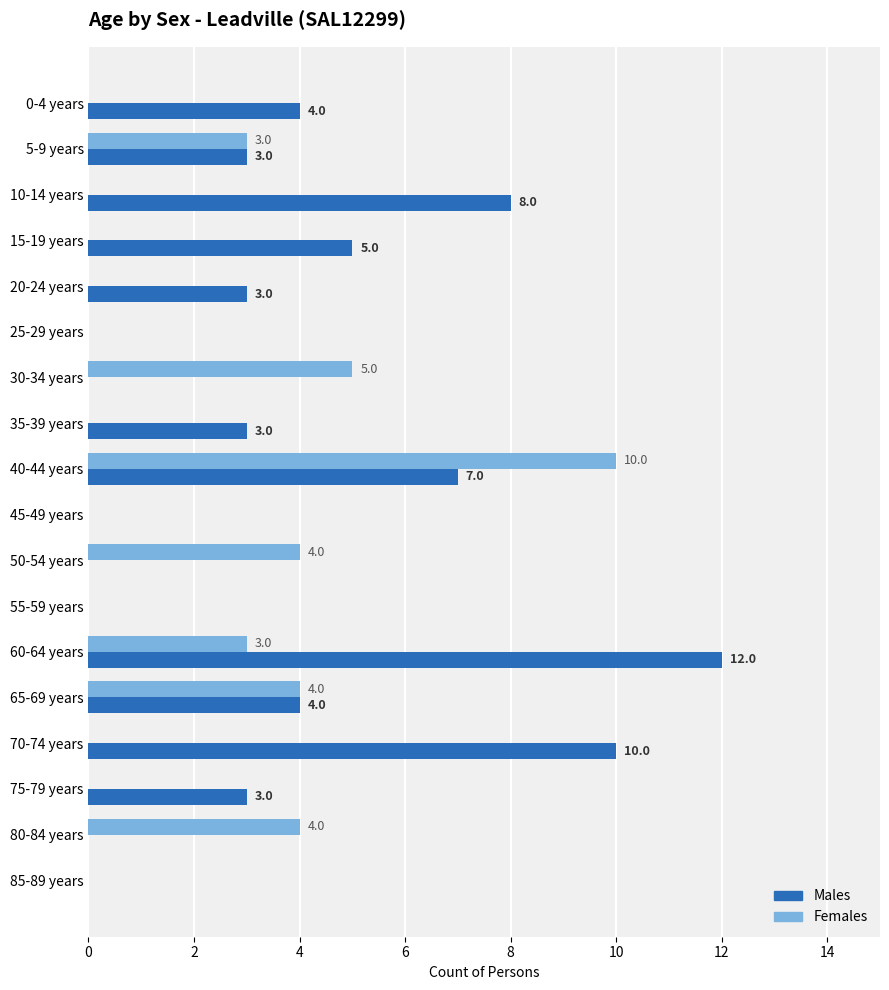

Where is Females nearest to the value 5?

30-34 years